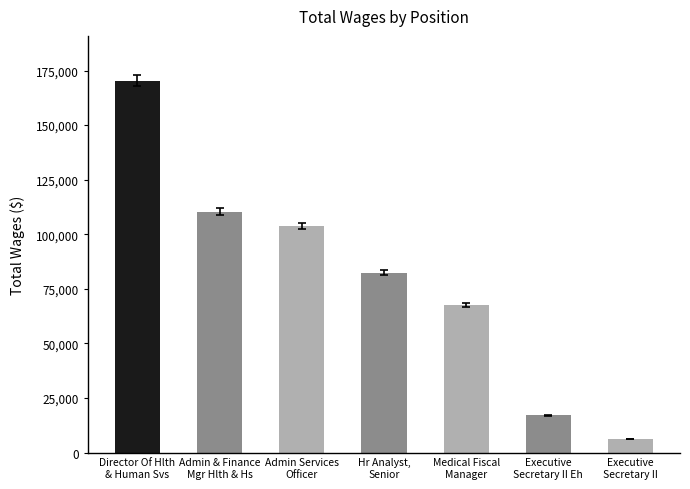

What is the change in value from Director Of Hlth
& Human Svs to Hr Analyst,
Senior?

-87979